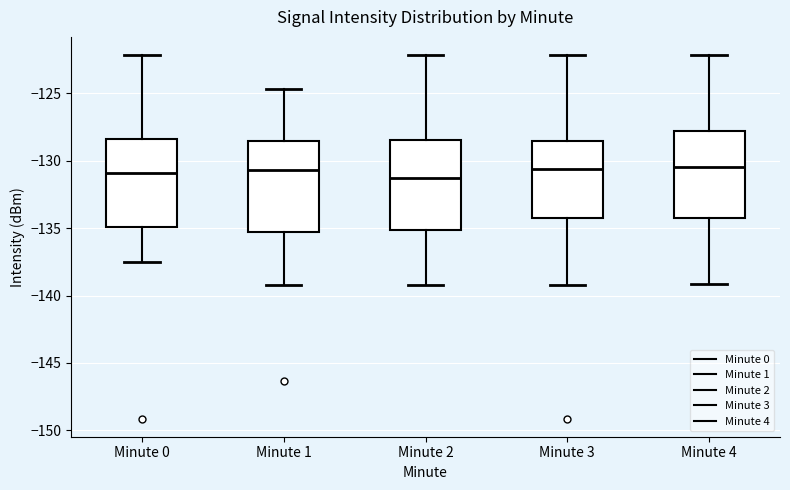

Reading left to right, read every box against the y-axis: the position of its median line, the range the box covers, and the ends of its whiskers. The values are not printed on the chart, so give them approximately, as read against the axis.

Minute 0: median -131.0, box -135.0 to -128.5, whiskers -137.5 to -122.0
Minute 1: median -130.5, box -135.5 to -128.5, whiskers -139.0 to -124.5
Minute 2: median -131.0, box -135.0 to -128.5, whiskers -139.0 to -122.0
Minute 3: median -130.5, box -134.5 to -128.5, whiskers -139.0 to -122.0
Minute 4: median -130.5, box -134.5 to -128.0, whiskers -139.0 to -122.0